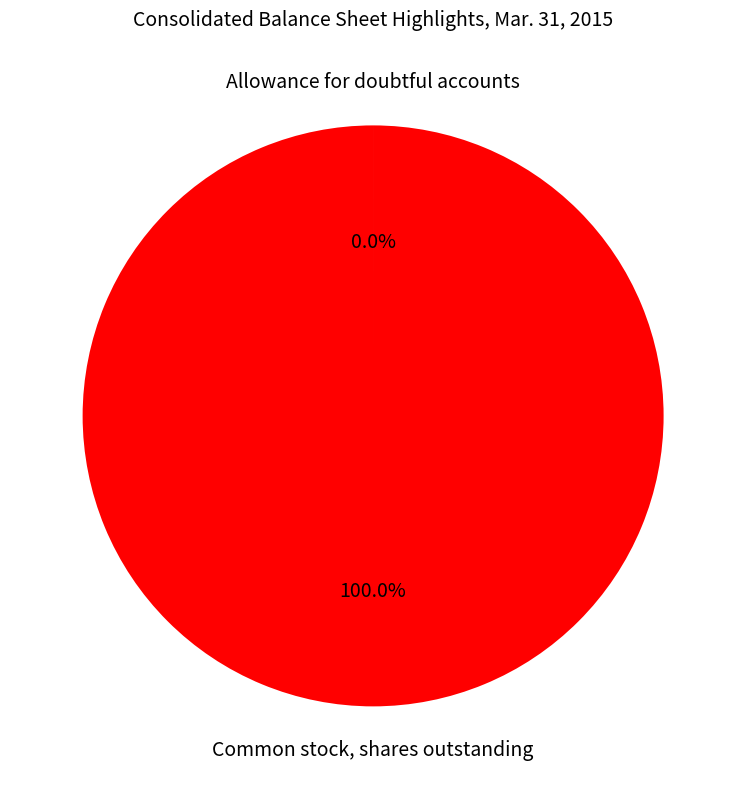

Is there any slice that represents more than half of the pie?

Yes